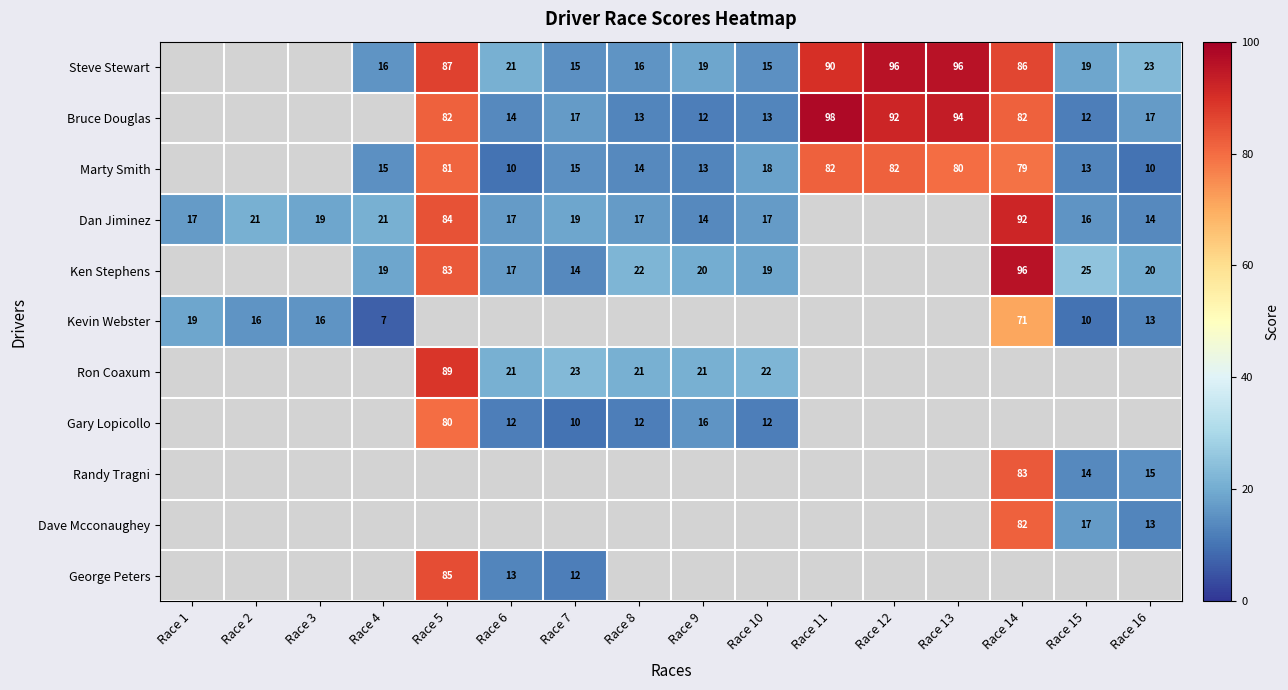

Is it true that Dan Jiminez equals 6 at Race 1?

False